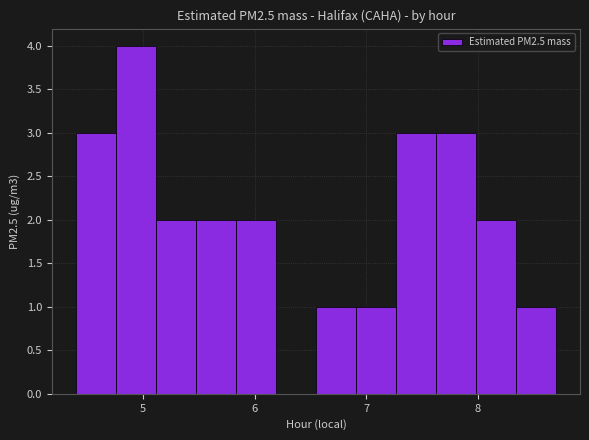

Read against the x-axis, roughly where is the centre of the tallest bar?

4.9